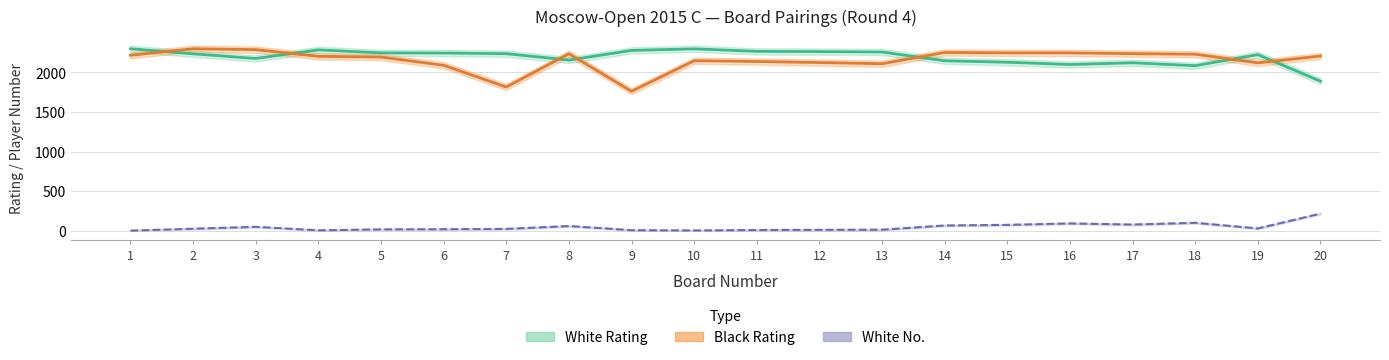

How many data points does each series have?

20